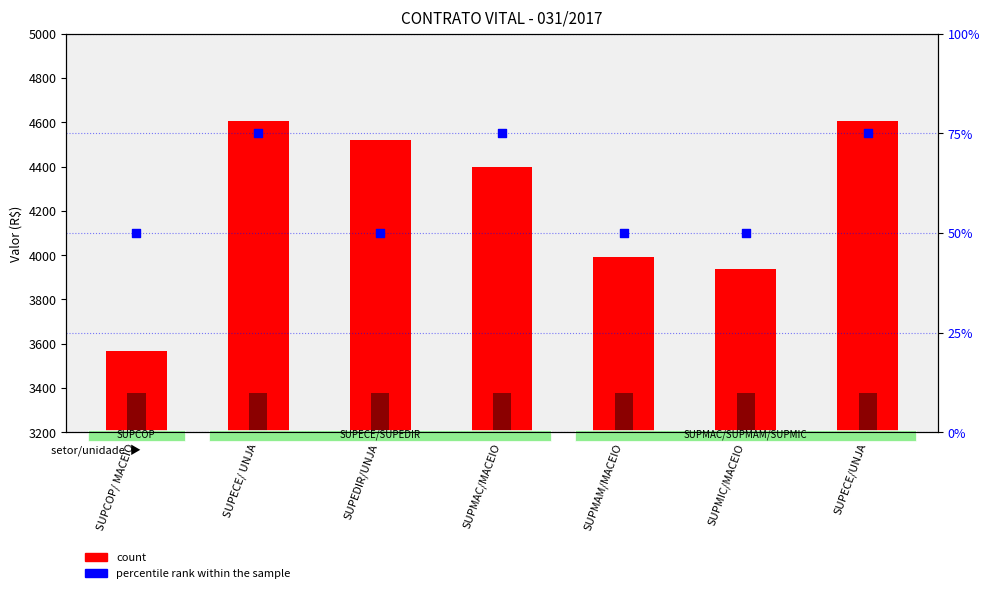

Which series has the largest total across all categories?

count